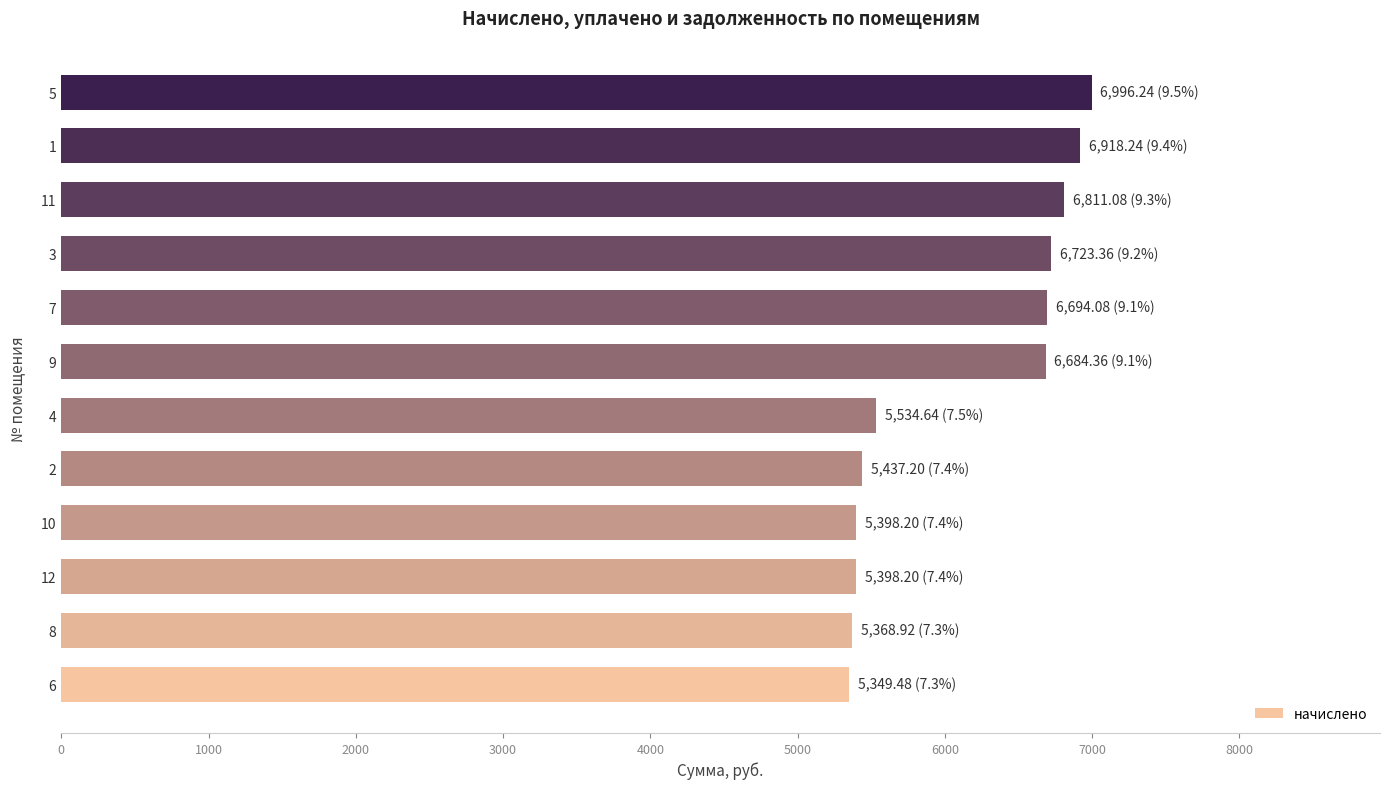

What is the maximum value shown in the chart?

6996.2